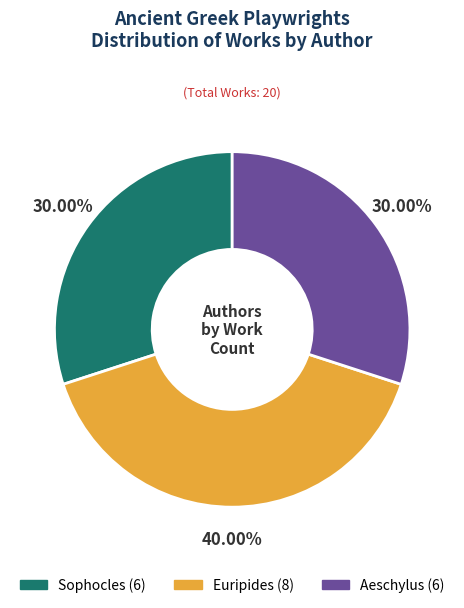

To the nearest percent, what is the difference between the largest and smallest slice percentages?

10%